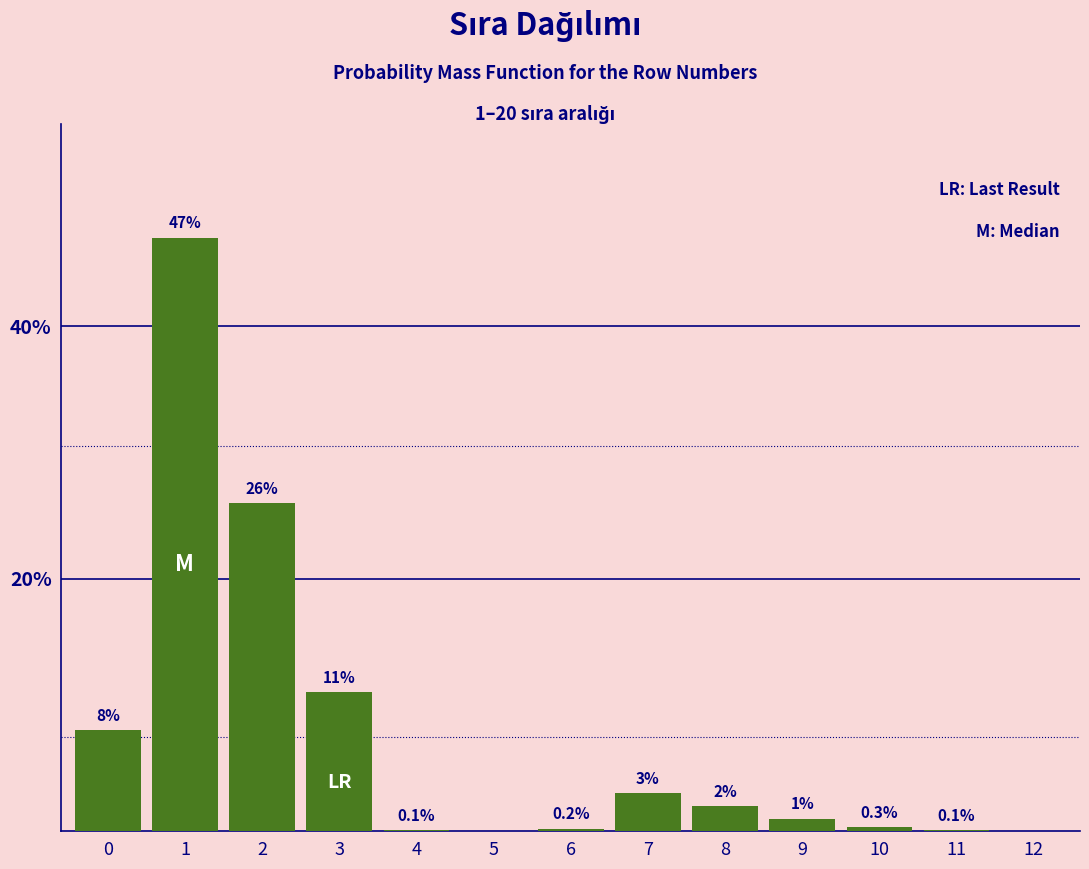

Reading right to left, what are all the values shown in this chart?

12=0.0	11=0.1	10=0.3	9=1.0	8=2.0	7=3.0	6=0.2	5=0.0	4=0.1	3=11.0	2=26.0	1=47.0	0=8.0